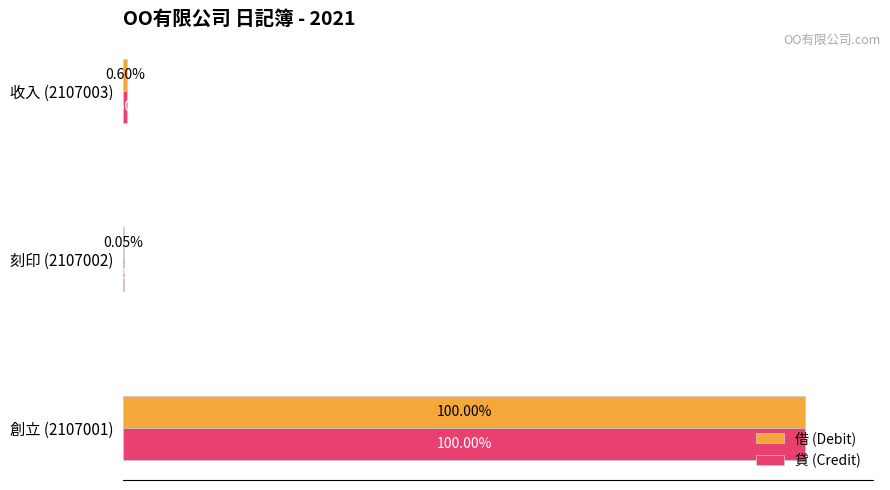

Is the value of 借 (Debit) at 創立 (2107001) greater than the value of 貸 (Credit) at 收入 (2107003)?

Yes